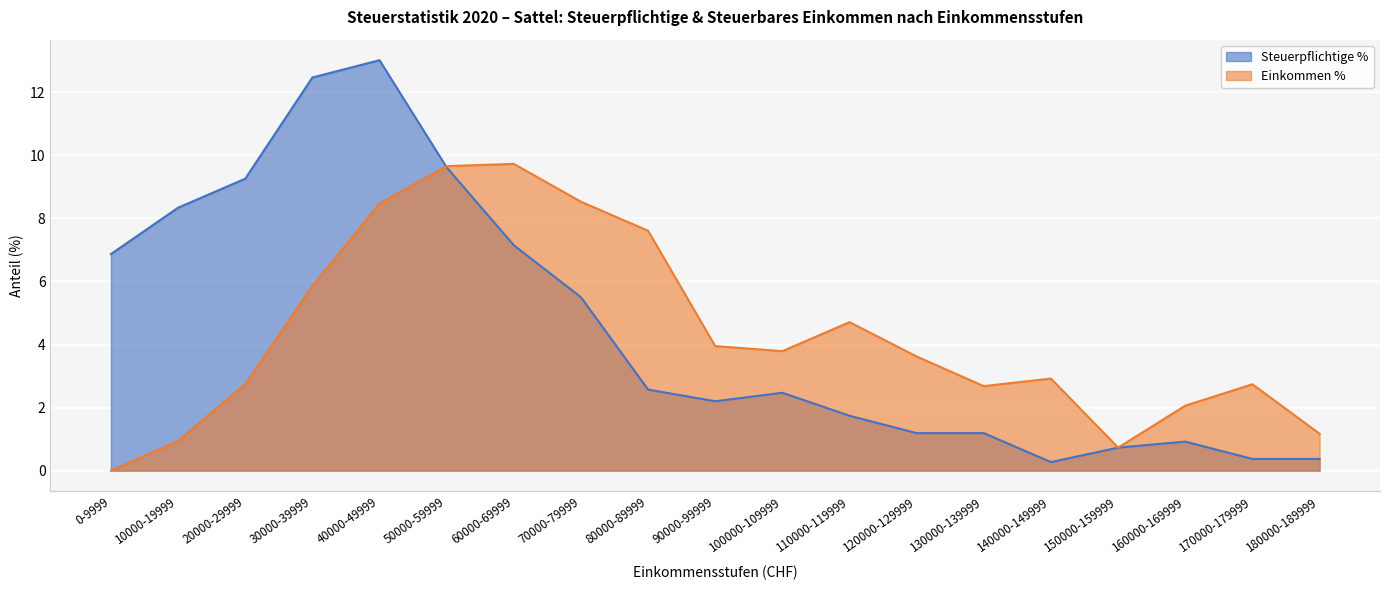

Rank the series at 20000-29999 from highest to lowest value.

Steuerpflichtige %, Einkommen %